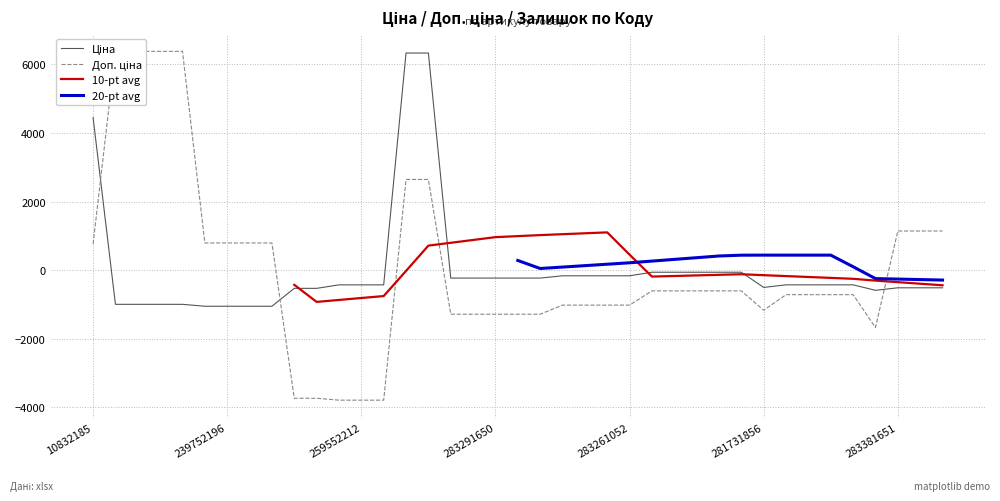

How many interior local peaks does the 20-pt avg series have?

1